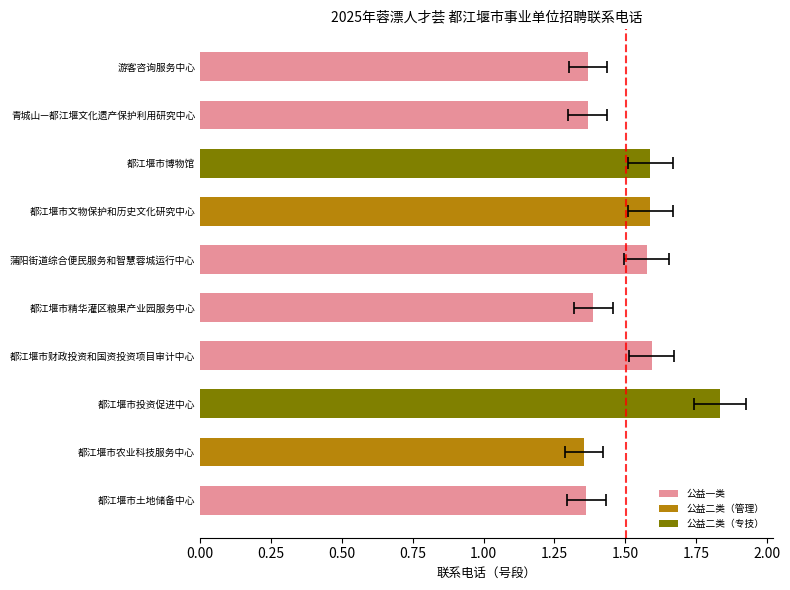

Count the values in the range 1 to 2.

10